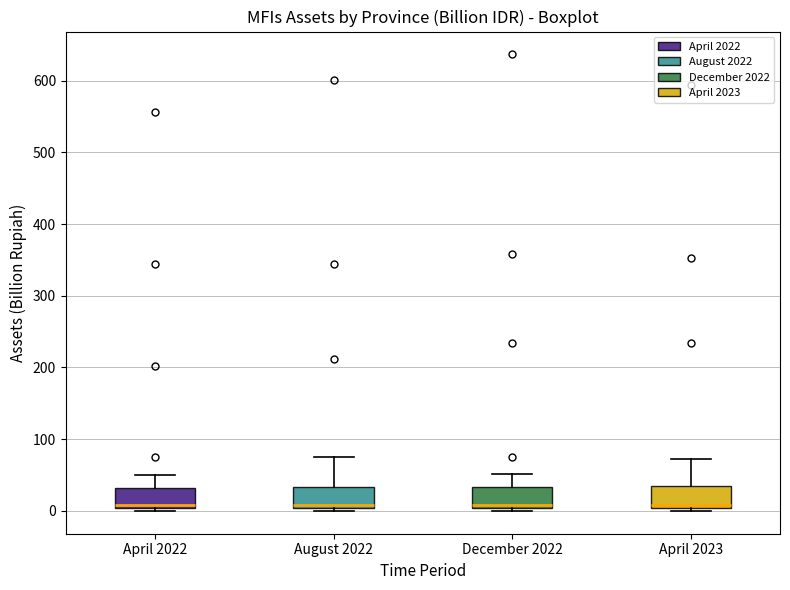

Where does the upper whisker of the box for April 2023 end on the y-axis? The values are not printed on the chart, so give them approximately, as read against the axis.

70